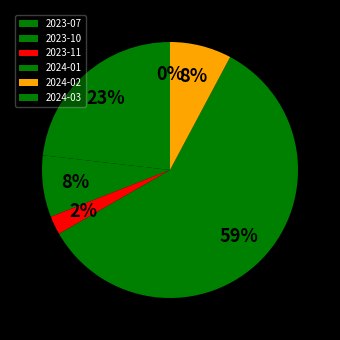

Which has a higher value, 2023-10 or 2023-11?

2023-10